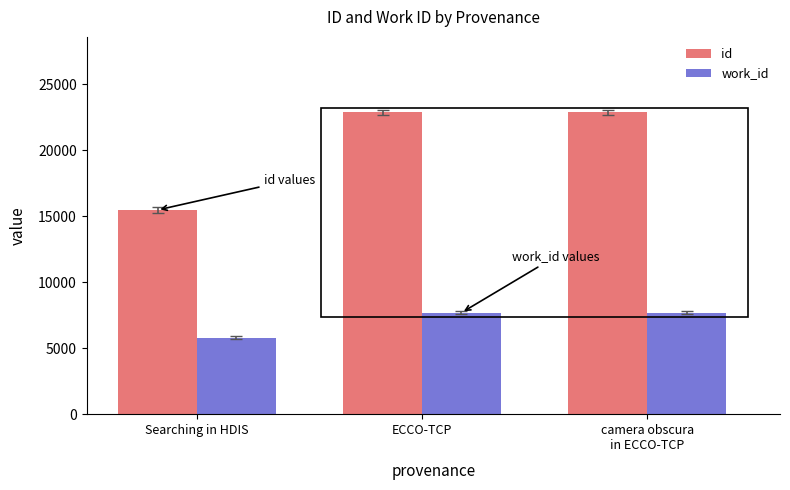

What is the average value of the work_id series?

7067